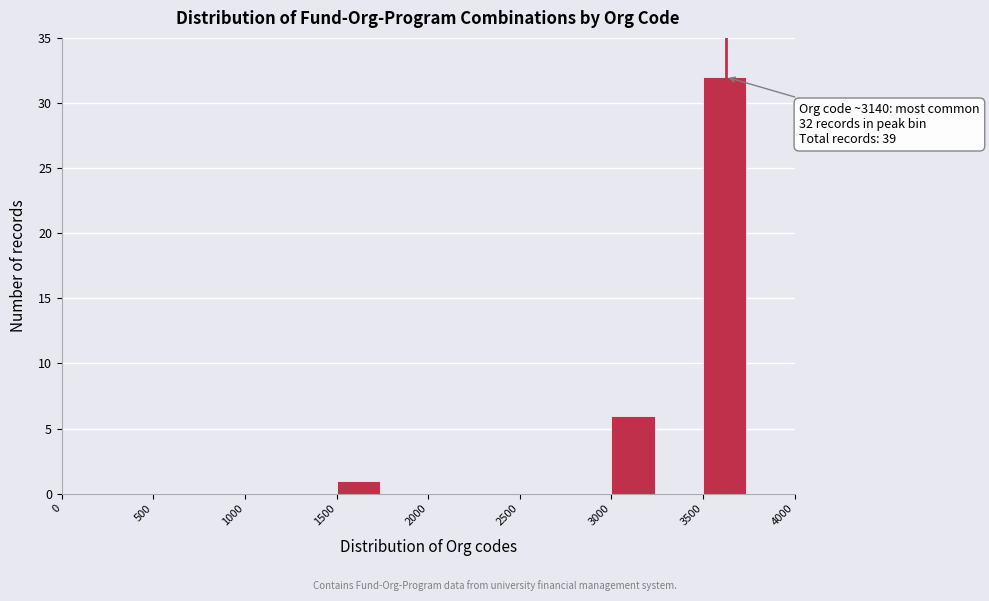

Which range on the x-axis has the tallest bar?

3500 to 3750